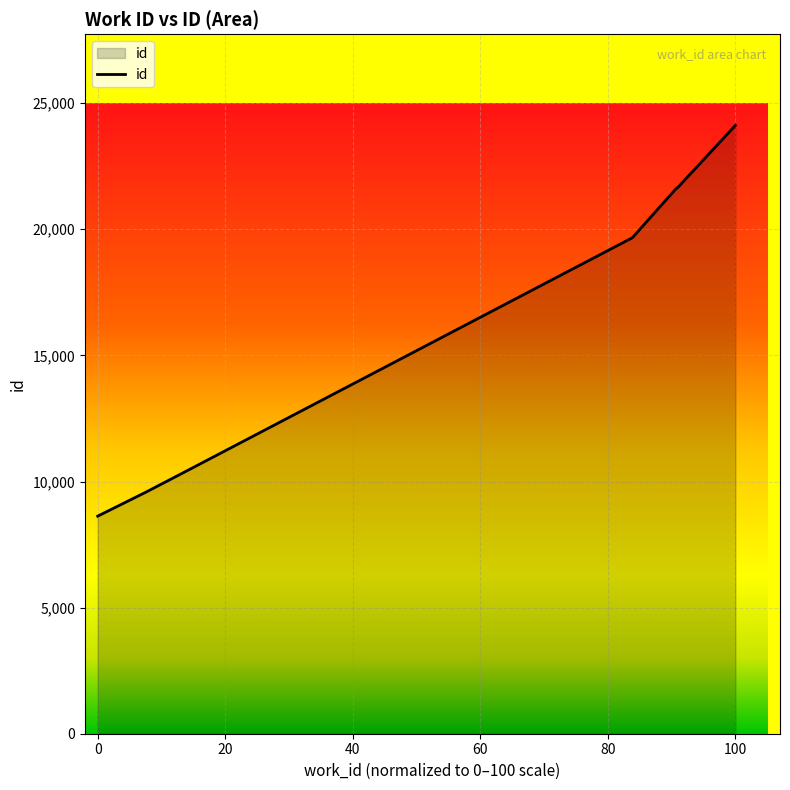

How many values are below 19665?

3